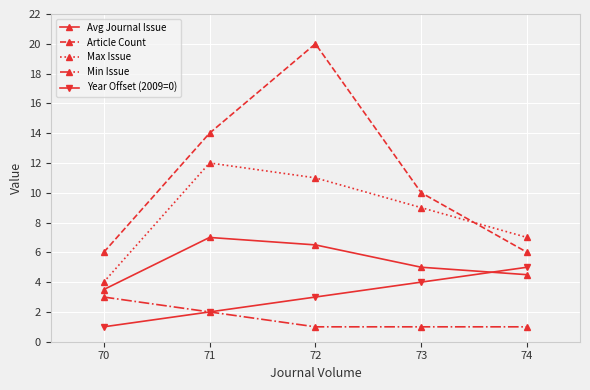

What is the average value of the Article Count series?

11.2